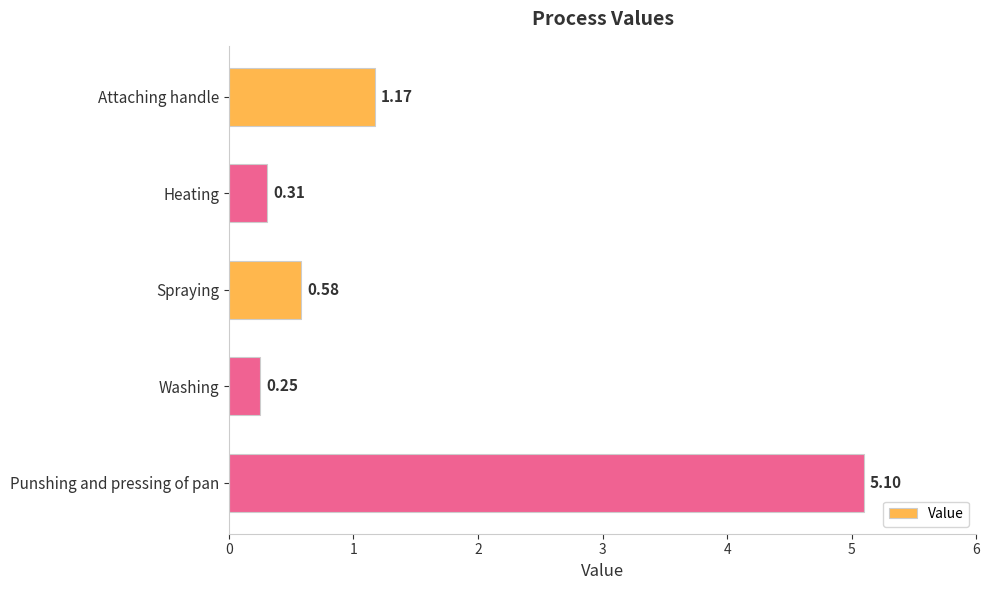

What is the change in value from Spraying to Punshing and pressing of pan?

+4.5